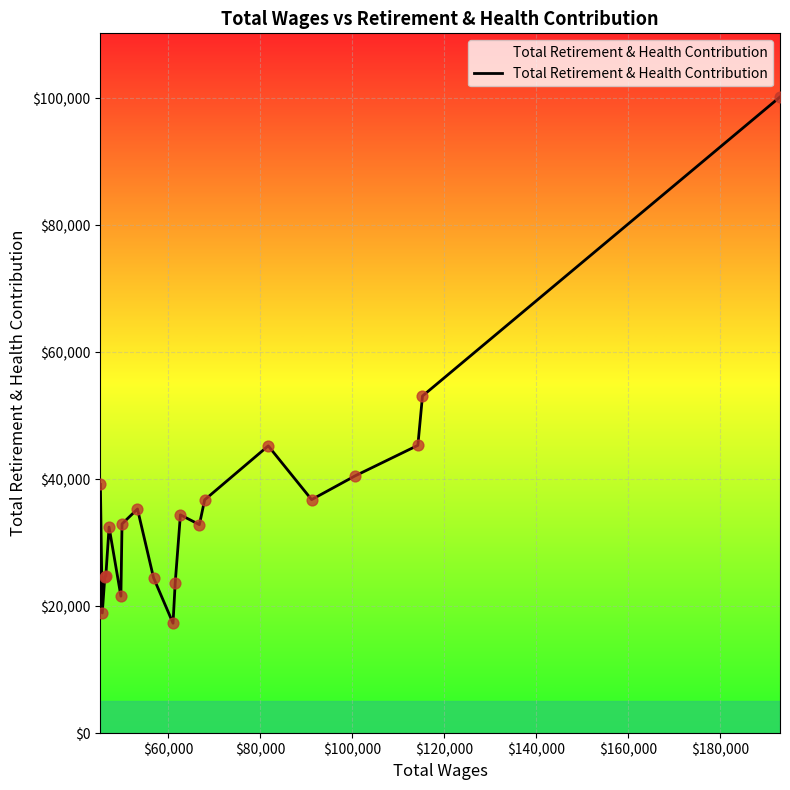

What is the difference between the maximum and minimum values?

82890